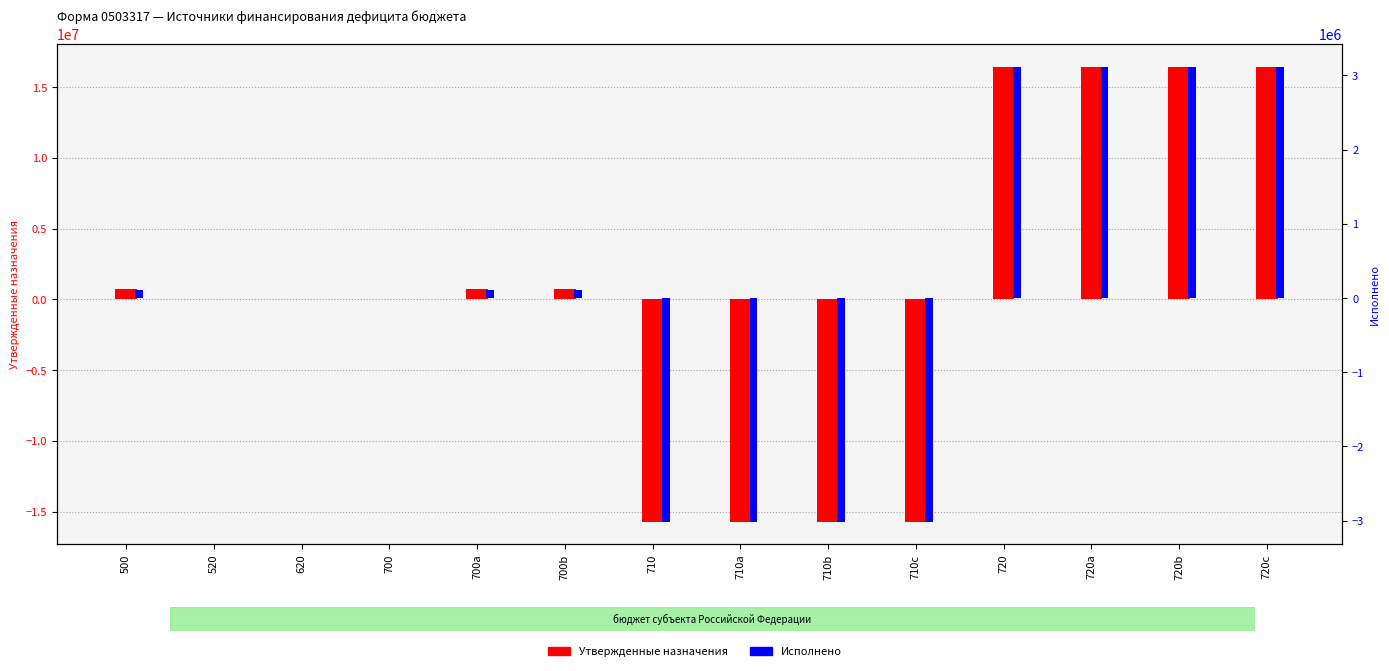

Reading left to right, what are all the values shown in this chart?

Утвержденные назначения: 748200.0	0.0	0.0	0.0	748200.0	748200.0	-15715759.3	-15715759.3	-15715759.3	-15715759.3	16463959.3	16463959.3	16463959.3	16463959.3
Исполнено: 107446.6	0.0	0.0	0.0	107446.6	107446.6	-3013414.3	-3013414.3	-3013414.3	-3013414.3	3120860.9	3120860.9	3120860.9	3120860.9